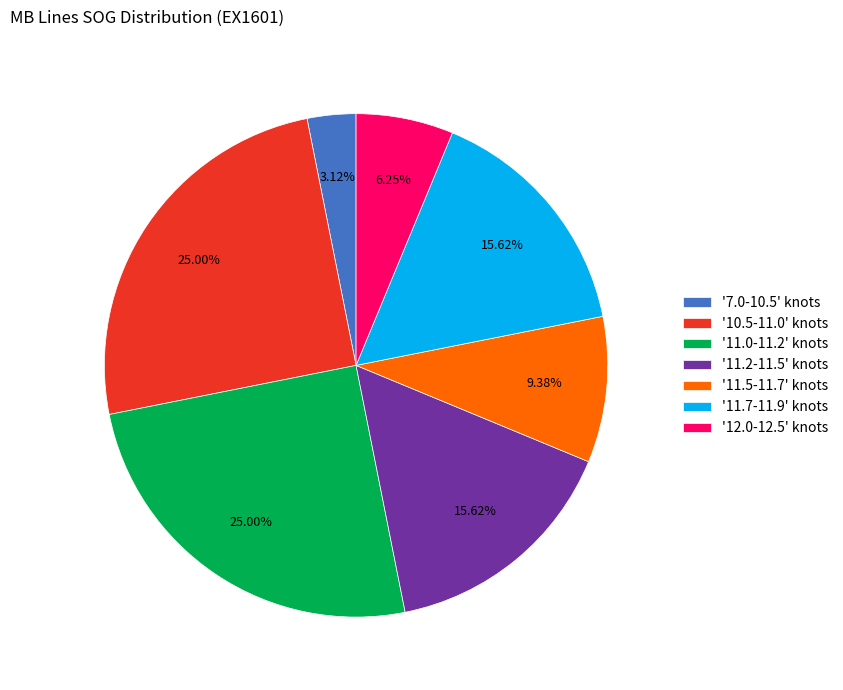

How many slices are in this pie chart?

7